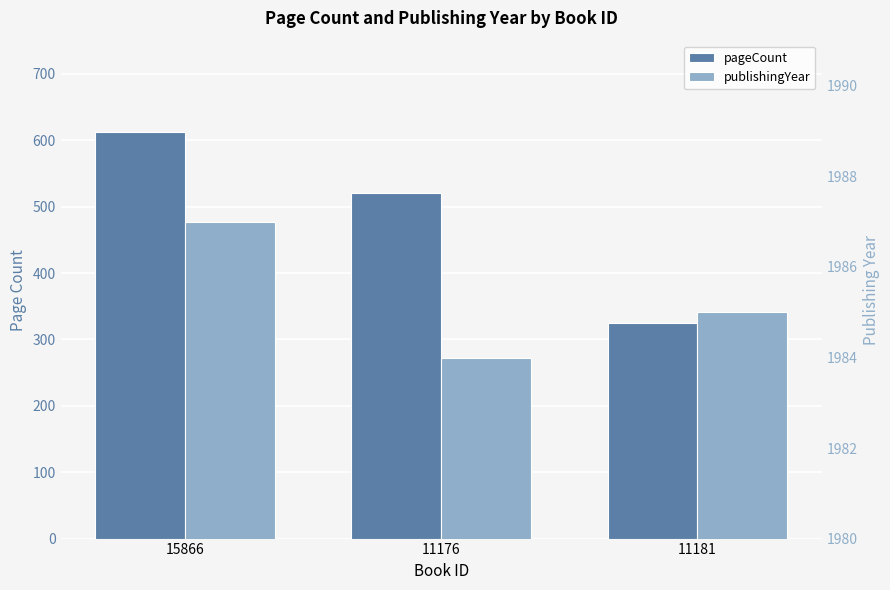

At which label does publishingYear first exceed 1985?

15866